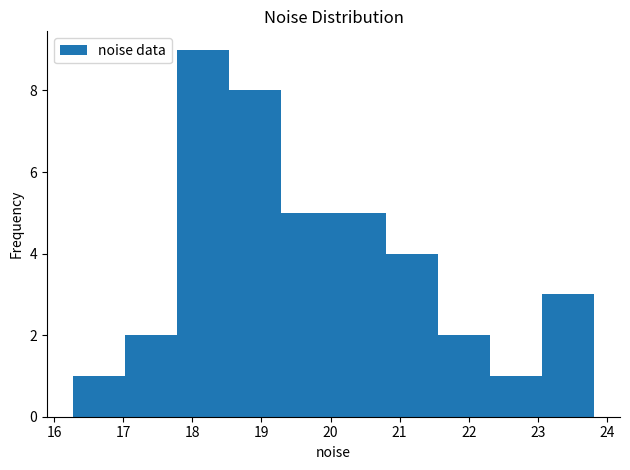

Reading left to right, transcribe this chart: for each bar, give the range it covers on the x-axis and its height. Neither the bar edges nor the heights are printed on the chart, so give them approximately, as read against the axes.

16.3 to 17.0: 1
17.0 to 17.8: 2
17.8 to 18.5: 9
18.5 to 19.3: 8
19.3 to 20.0: 5
20.0 to 20.8: 5
20.8 to 21.6: 4
21.6 to 22.3: 2
22.3 to 23.1: 1
23.1 to 23.8: 3